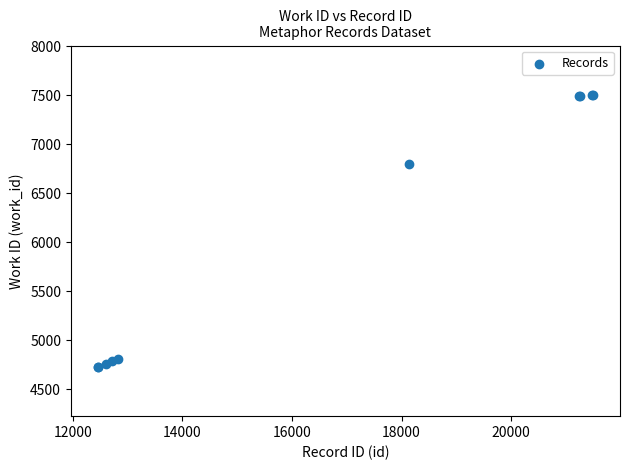

What Y value in the scatter plot is closest to 6115?

6797